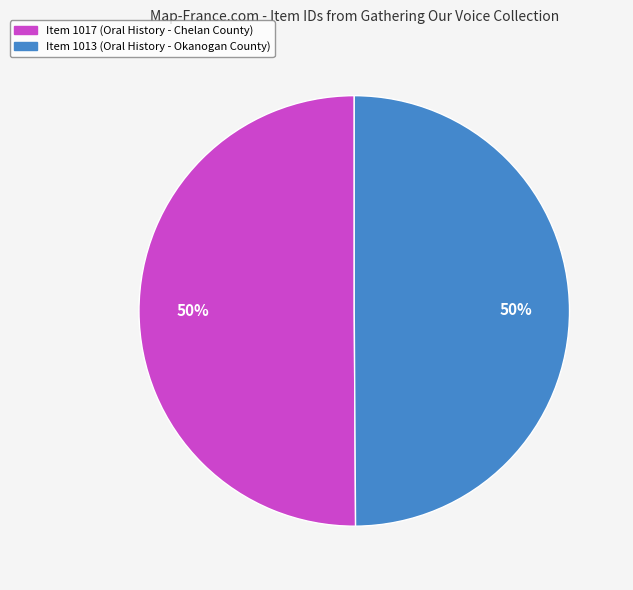

Is the sum of Item 1017 and Item 1013 greater than half?

Yes